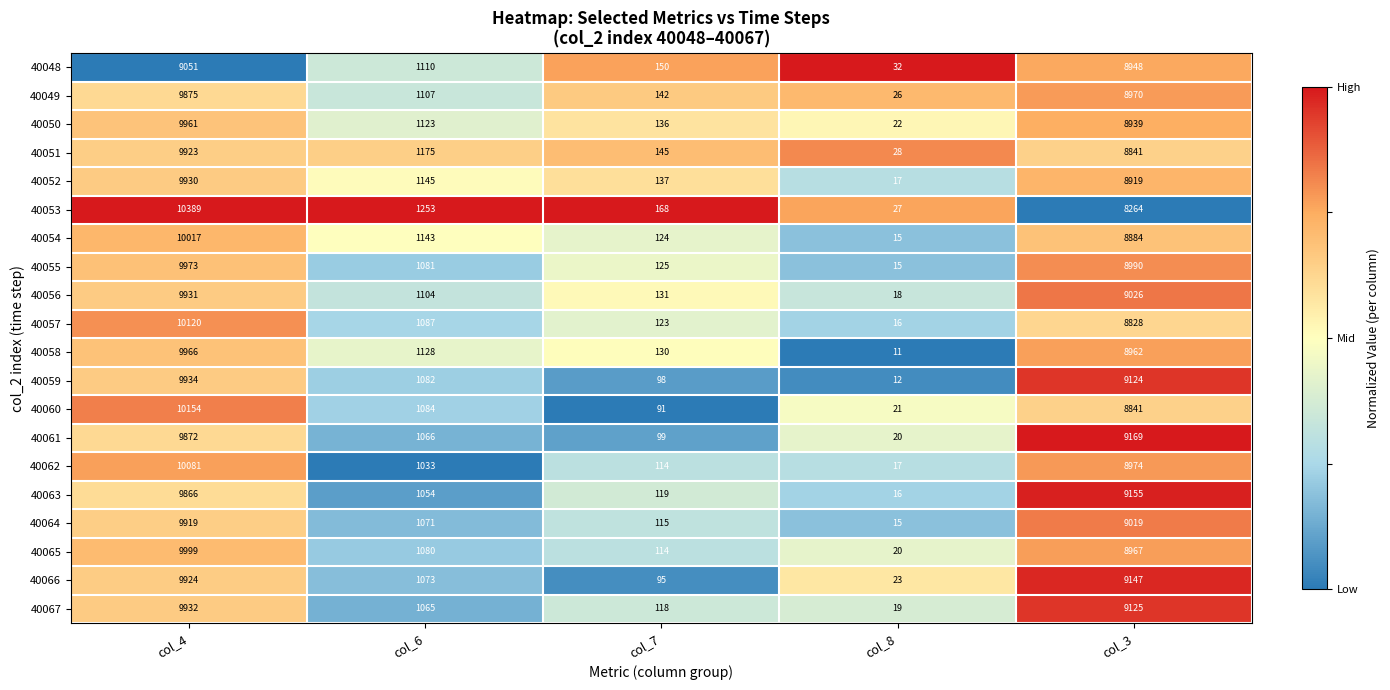

The 40060 series shows 14136 at col_4. True or false?

False